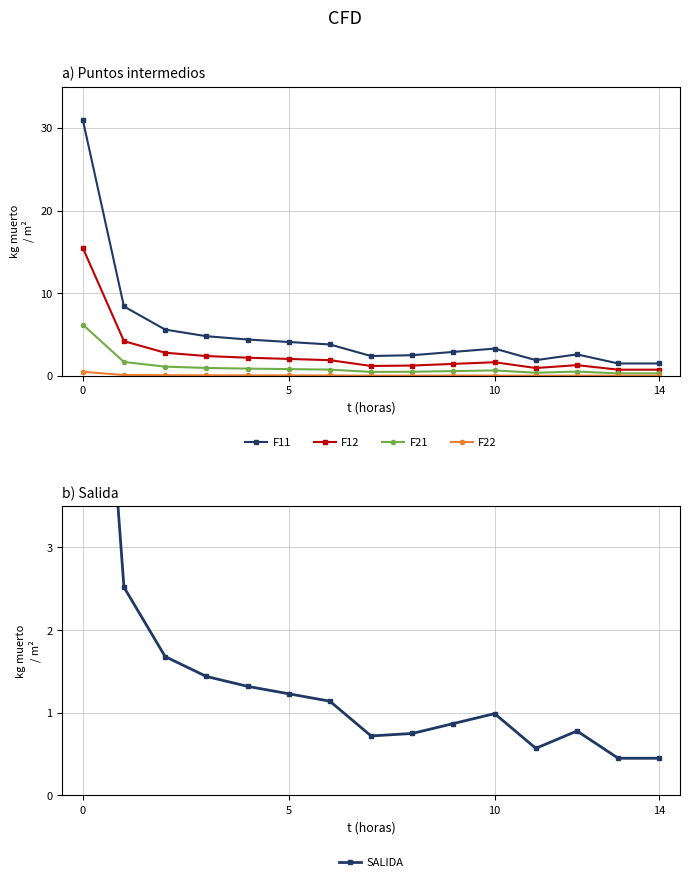

What value does the F21 series have at 10?

0.7